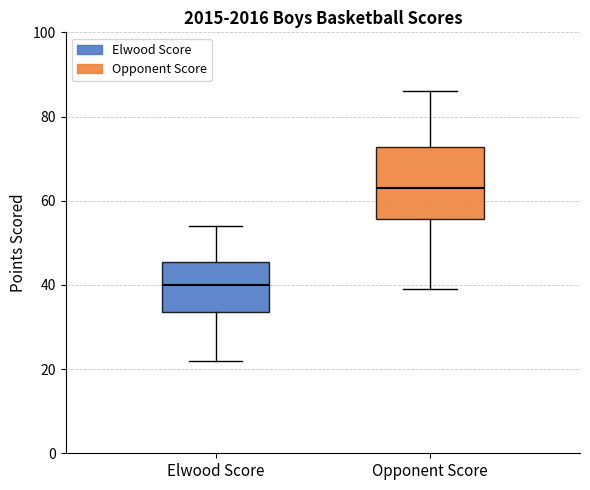

Where does the upper whisker of the box for Opponent Score end on the y-axis? The values are not printed on the chart, so give them approximately, as read against the axis.

86